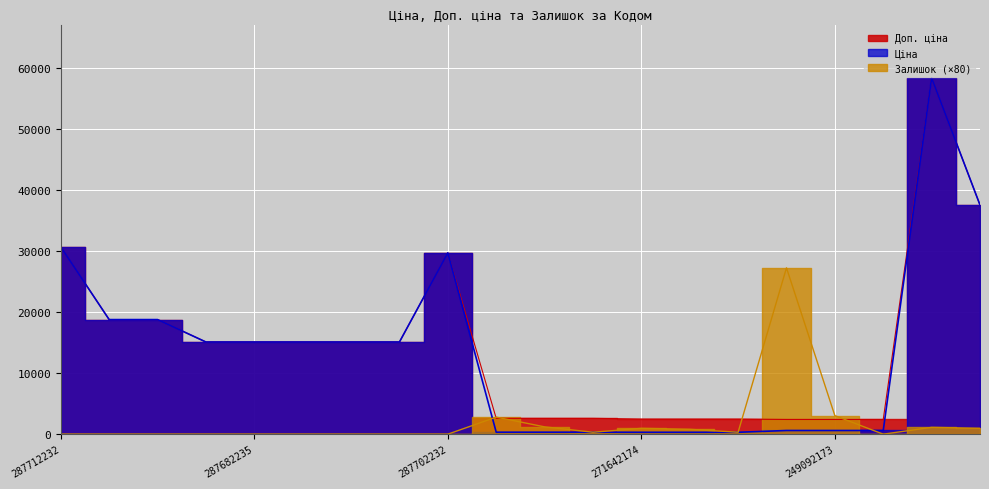

Is it true that Ціна equals 15120.0 at 287682233?

True